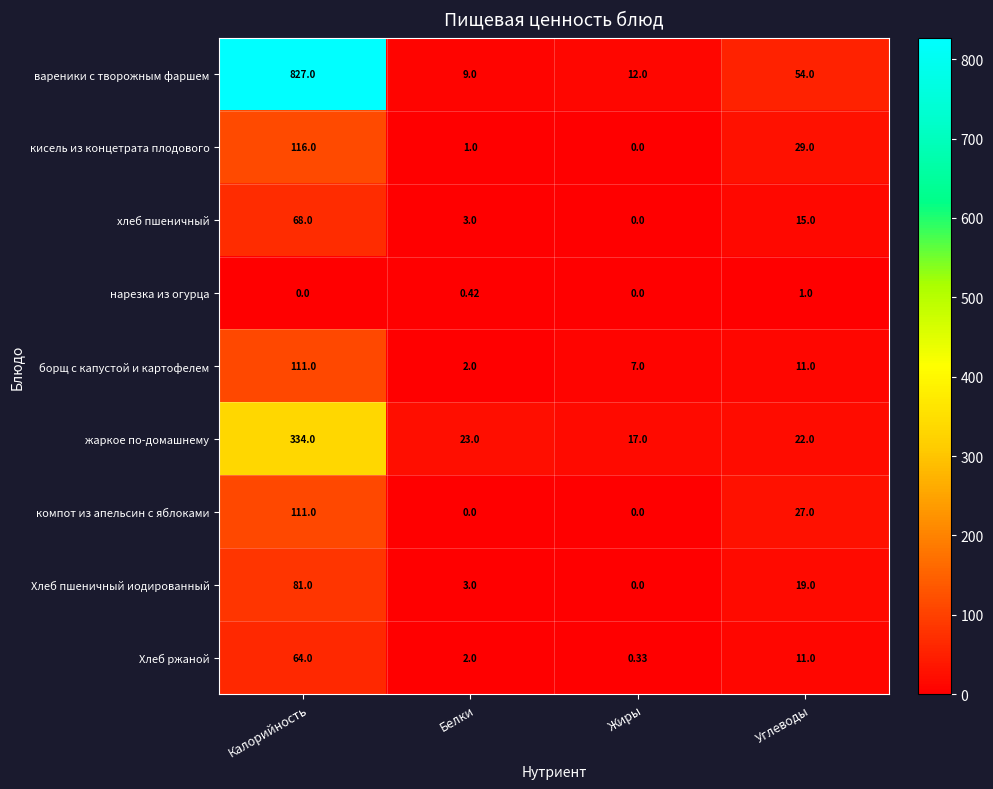

How many categories are shown in the chart?

4